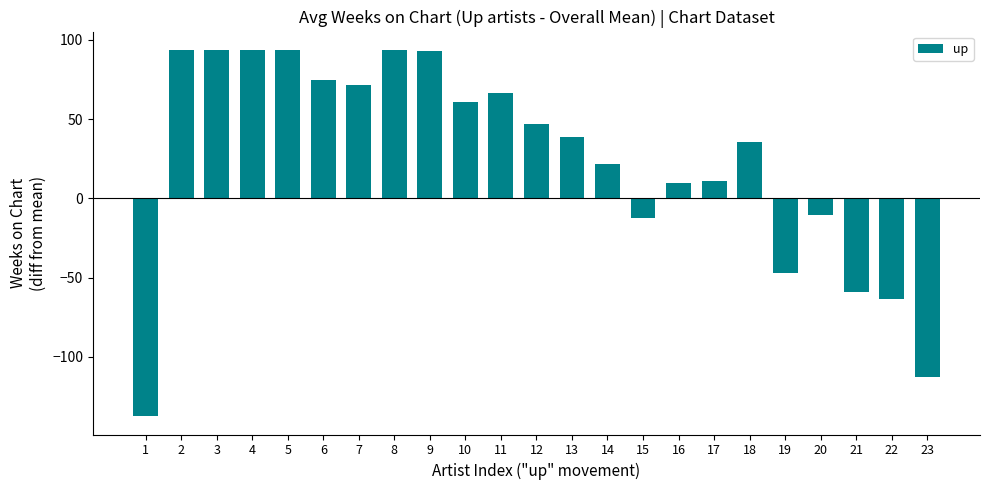

What is the minimum value shown in the chart?

-137.4